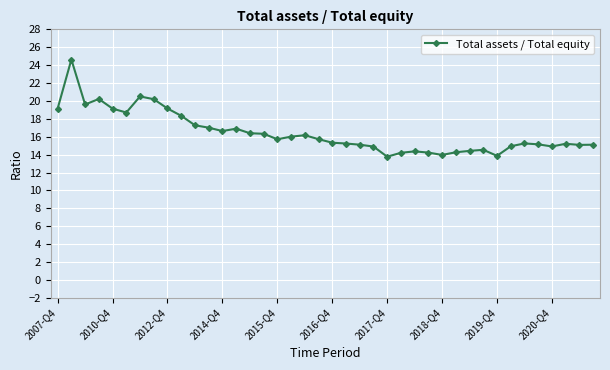

How many lines are shown in the chart?

1